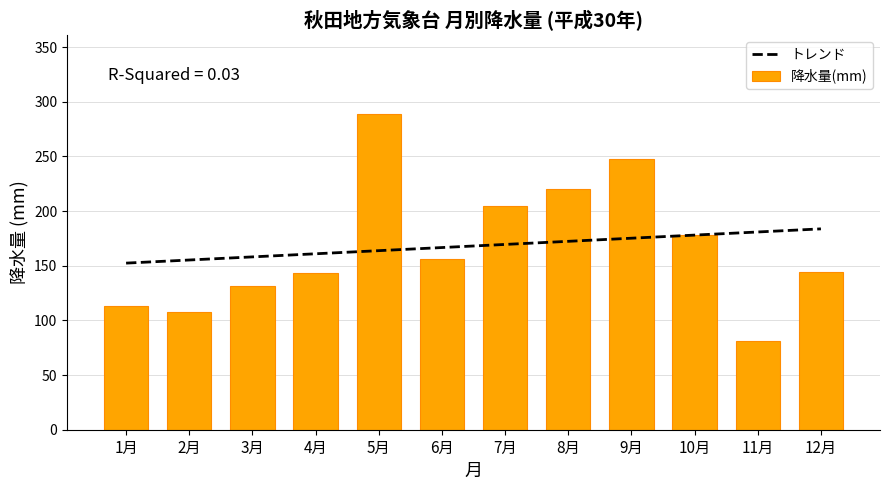

Rank the series at 5月 from highest to lowest value.

降水量(mm), トレンド